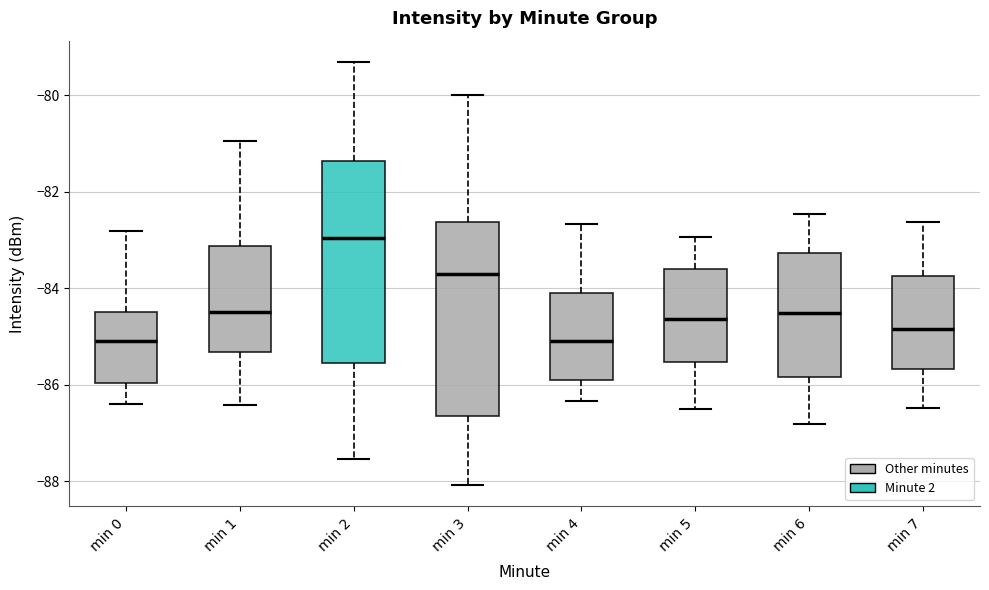

Reading left to right, read every box against the y-axis: the position of its median line, the range the box covers, and the ends of its whiskers. The values are not printed on the chart, so give them approximately, as read against the axis.

min 0: median -85.0, box -86.0 to -84.4, whiskers -86.4 to -82.8
min 1: median -84.4, box -85.4 to -83.2, whiskers -86.4 to -81.0
min 2: median -83.0, box -85.6 to -81.4, whiskers -87.6 to -79.4
min 3: median -83.8, box -86.6 to -82.6, whiskers -88.0 to -80.0
min 4: median -85.0, box -86.0 to -84.0, whiskers -86.4 to -82.6
min 5: median -84.6, box -85.6 to -83.6, whiskers -86.6 to -83.0
min 6: median -84.6, box -85.8 to -83.2, whiskers -86.8 to -82.4
min 7: median -84.8, box -85.6 to -83.8, whiskers -86.4 to -82.6